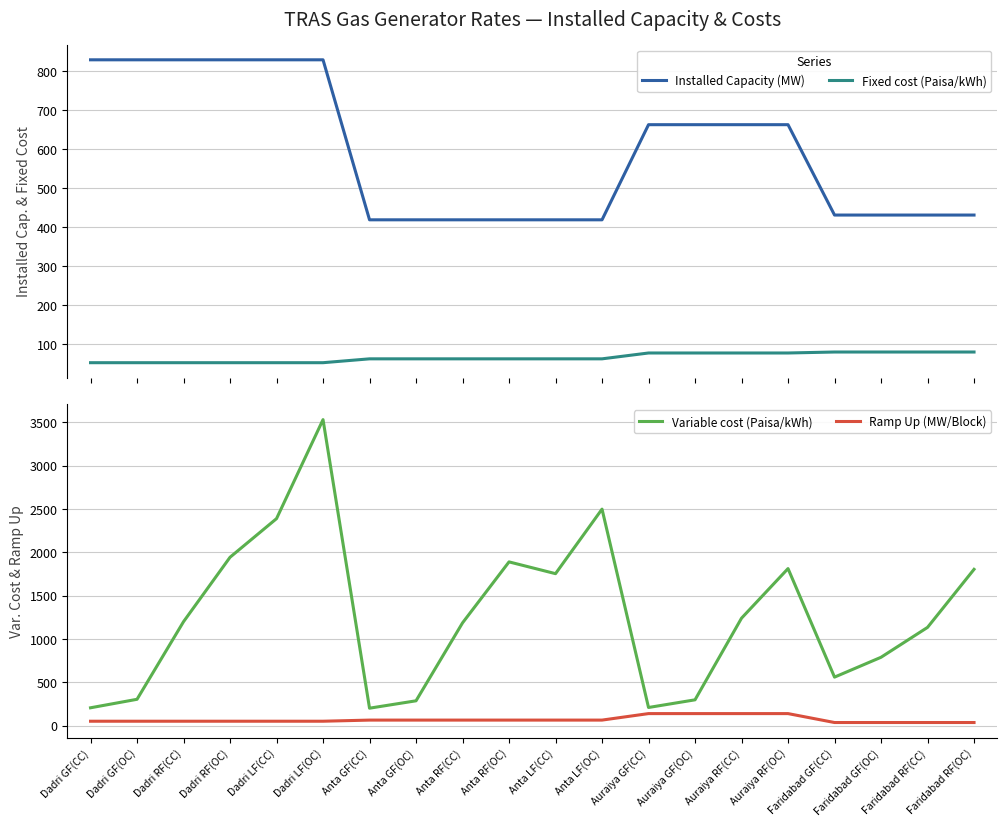

List the series in order of their peak value, lowest first.

Fixed cost (Paisa/kWh), Ramp Up (MW/Block), Installed Capacity (MW), Variable cost (Paisa/kWh)